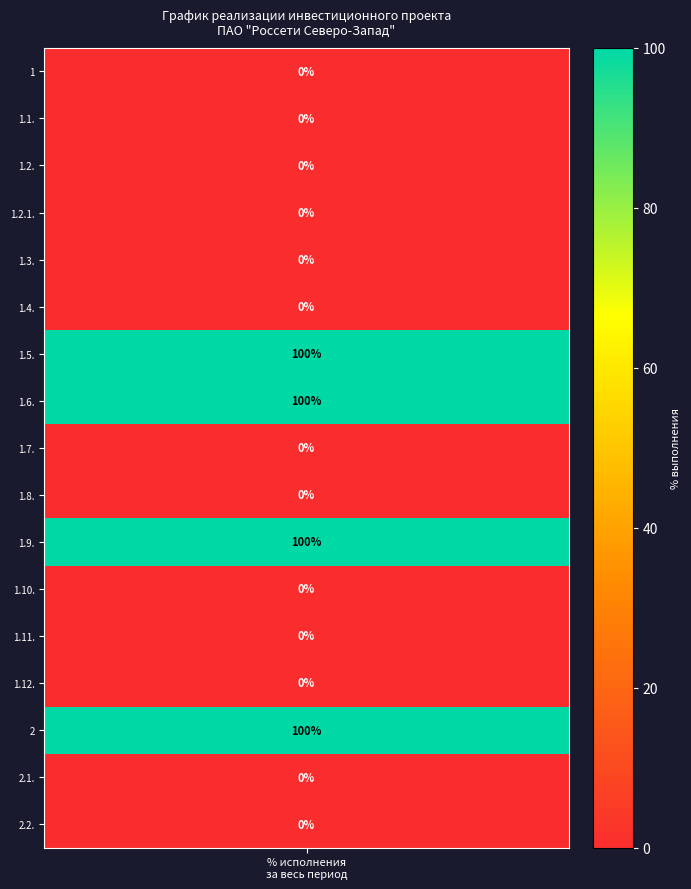

What is the average value?

24